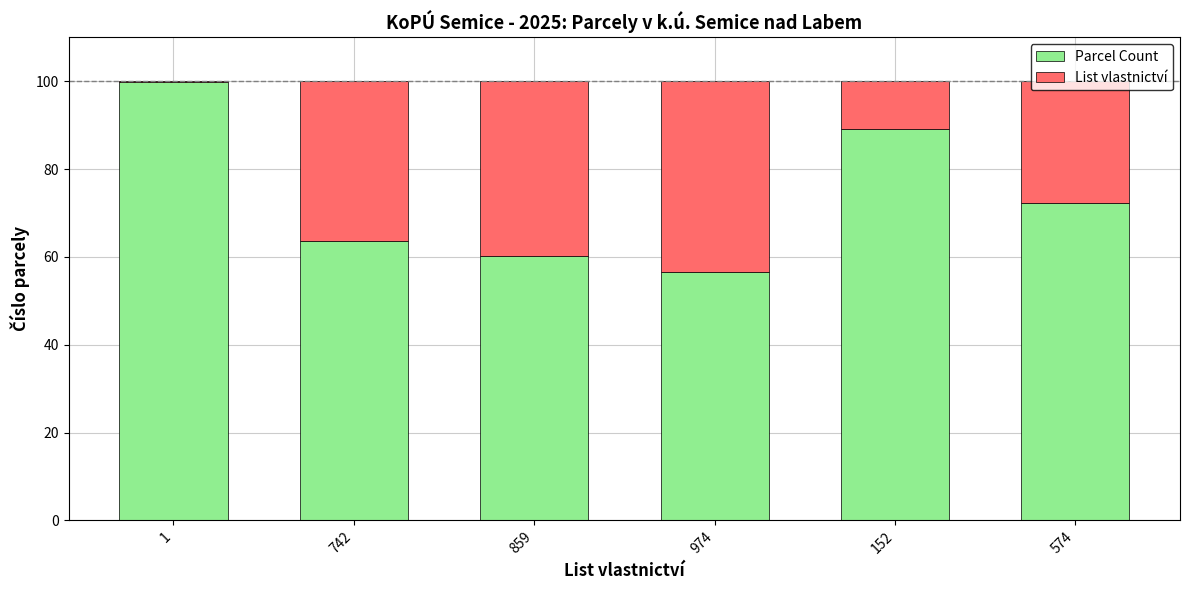

What is the highest value of the Parcel Count series?

99.9